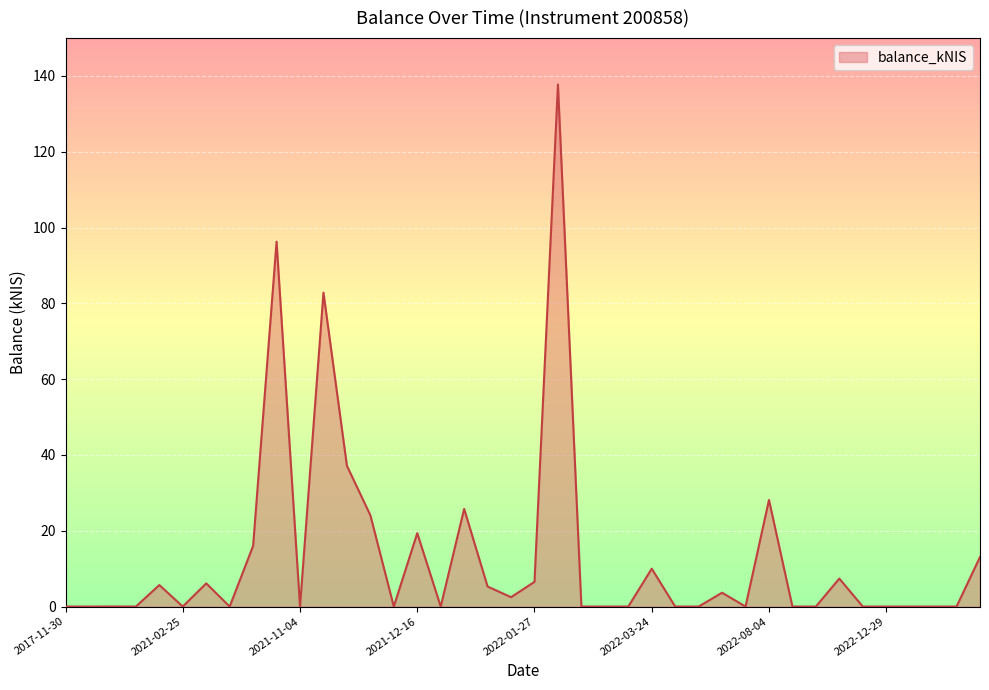

What is the difference between the maximum and minimum values?

137.8